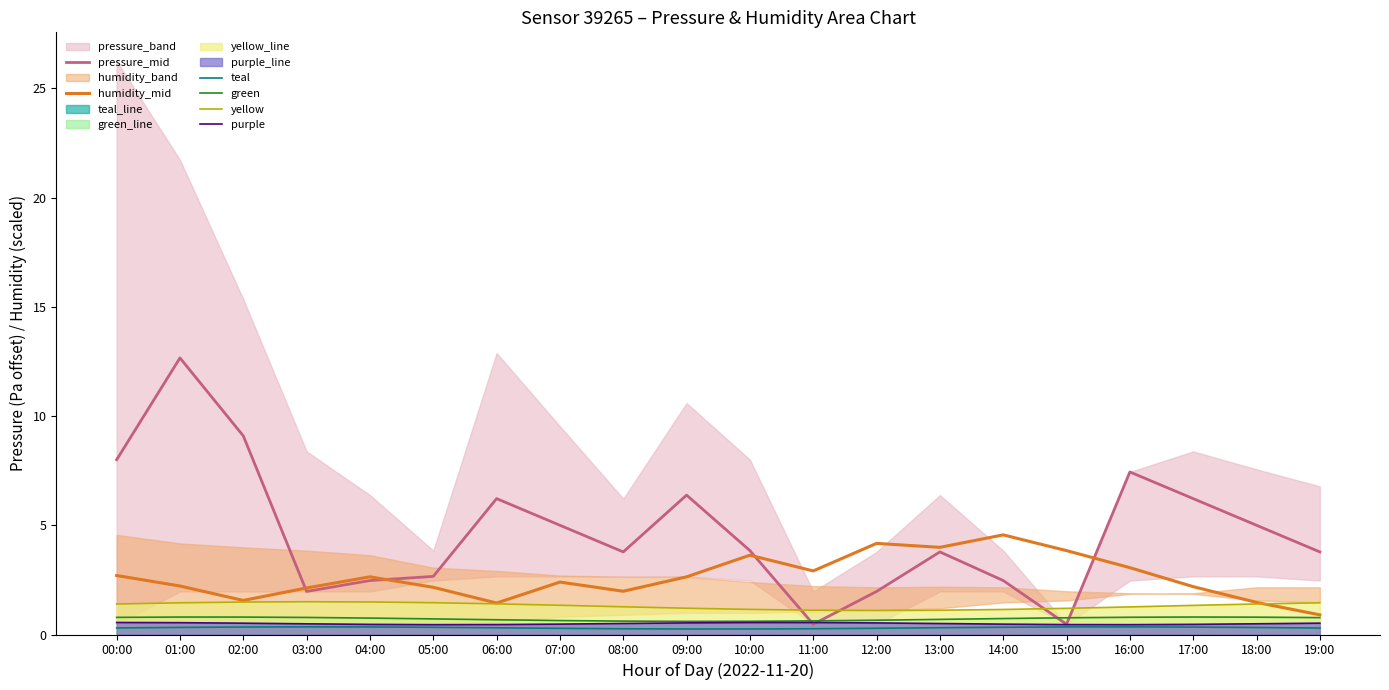

At which category does humidity_mid reach its first local peak?

04:00